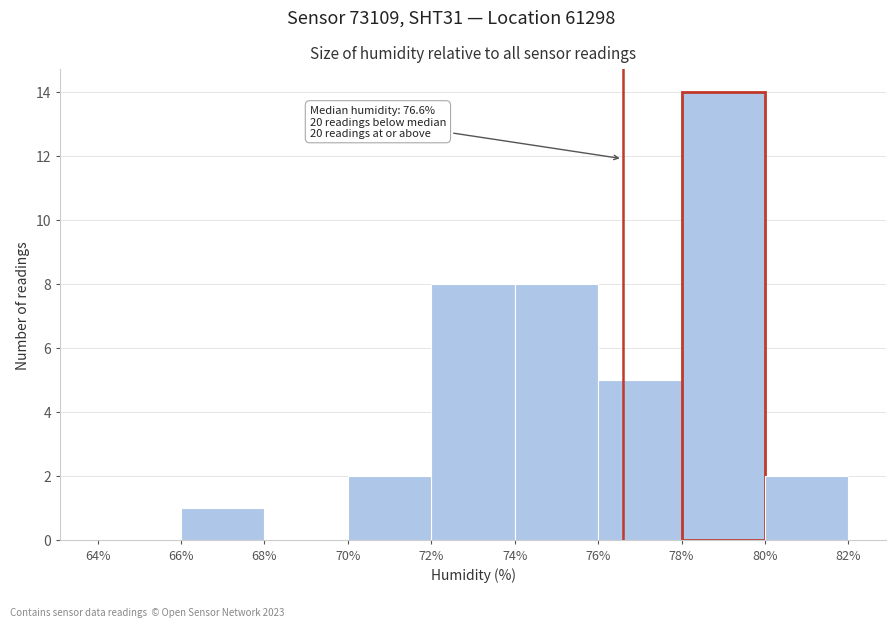

Which range on the x-axis has the tallest bar?

78% to 80%